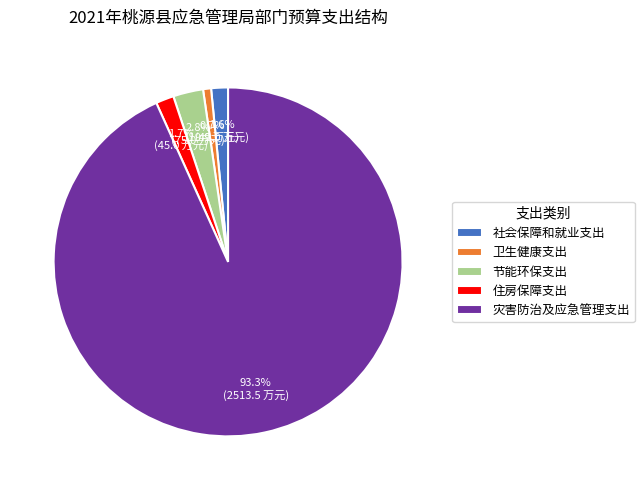

Does 灾害防治及应急管理支出 represent more than half of the total?

Yes